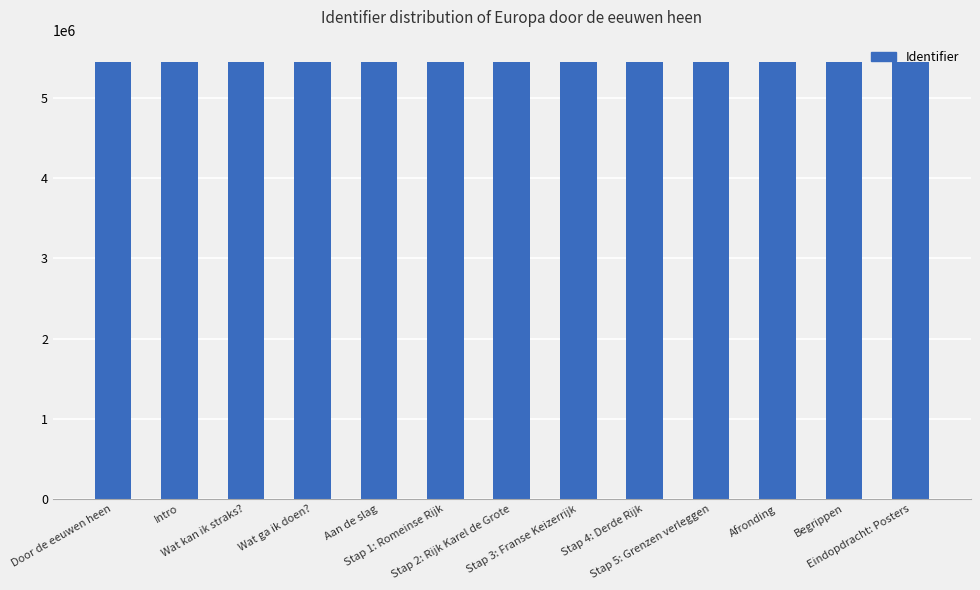

What is the value of the 1st bar from the left?

5458217